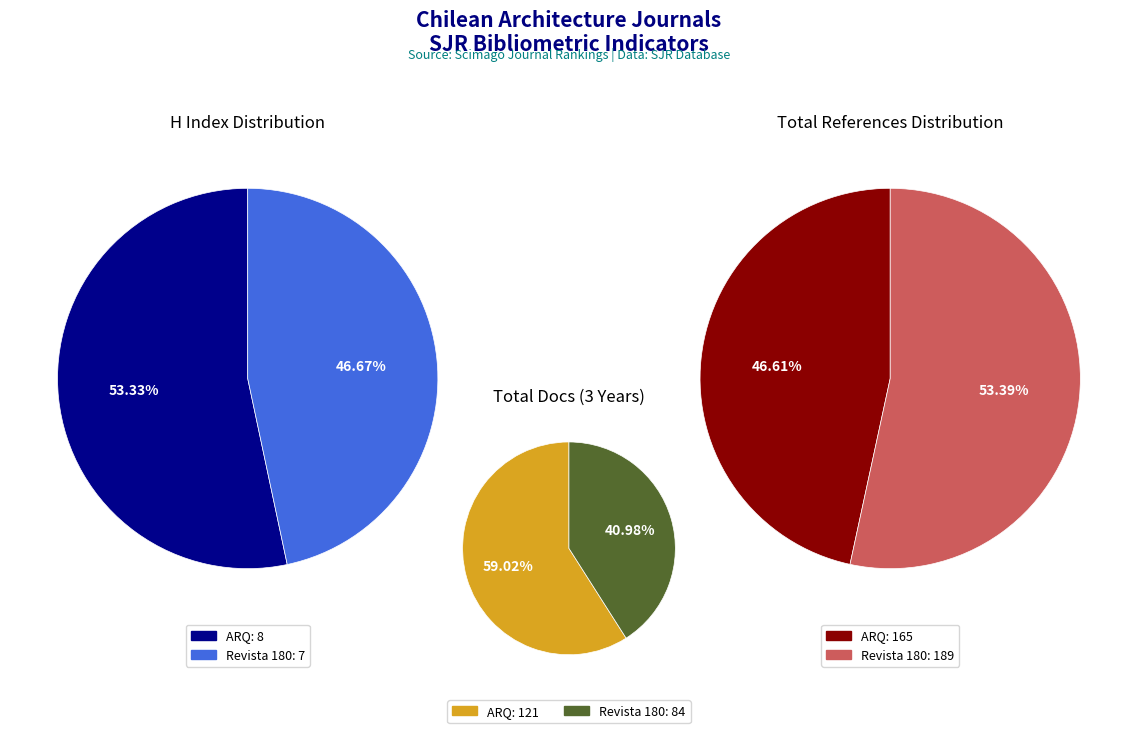

How many segments does this pie chart have?

2